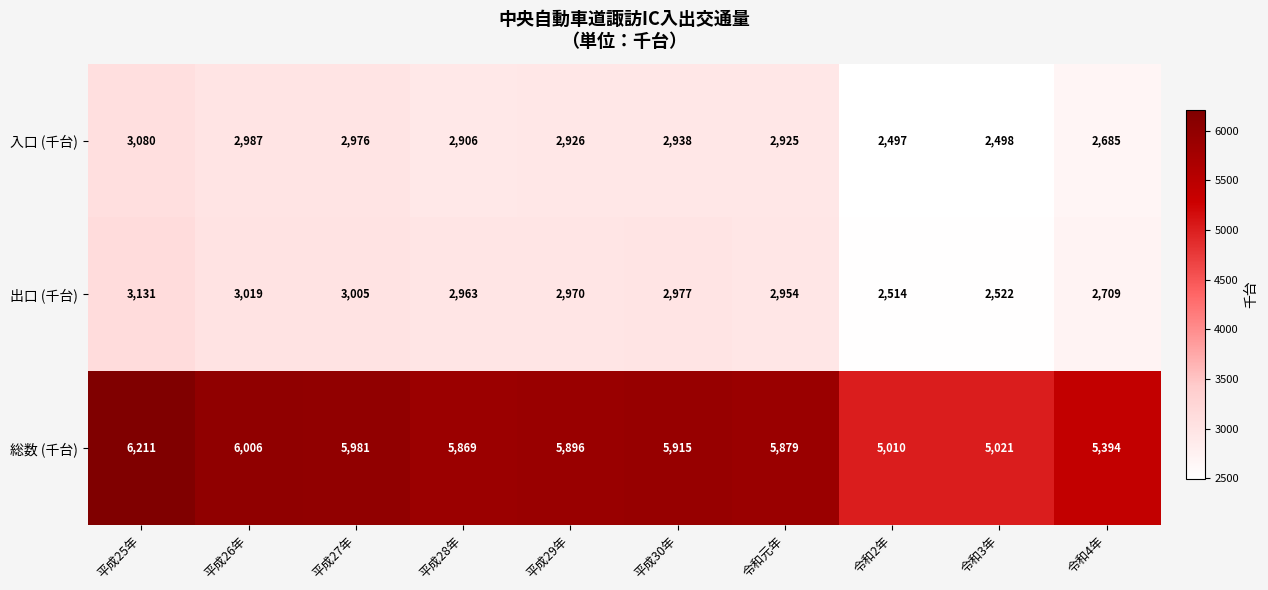

The 総数 (千台) series shows 5394 at 令和4年. True or false?

True